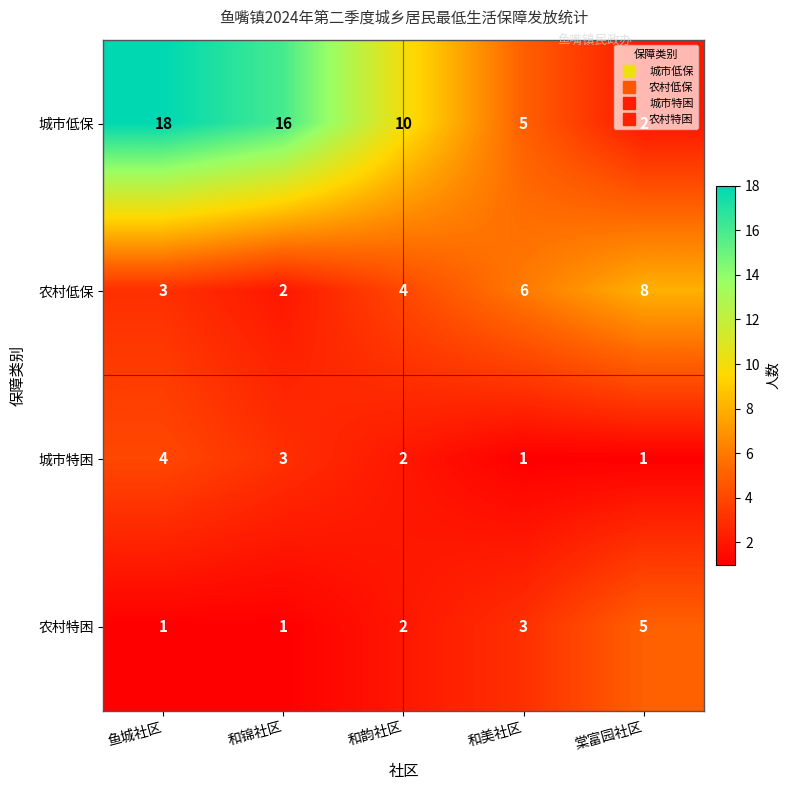

True or false: 城市特困 has a value of 1 at 和美社区.

True